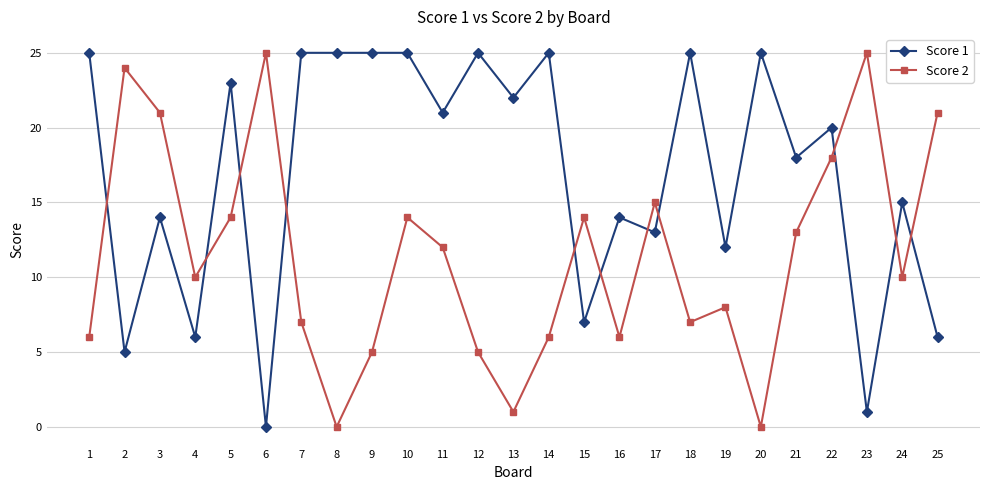

What is the sum of all Score 1 values?

422